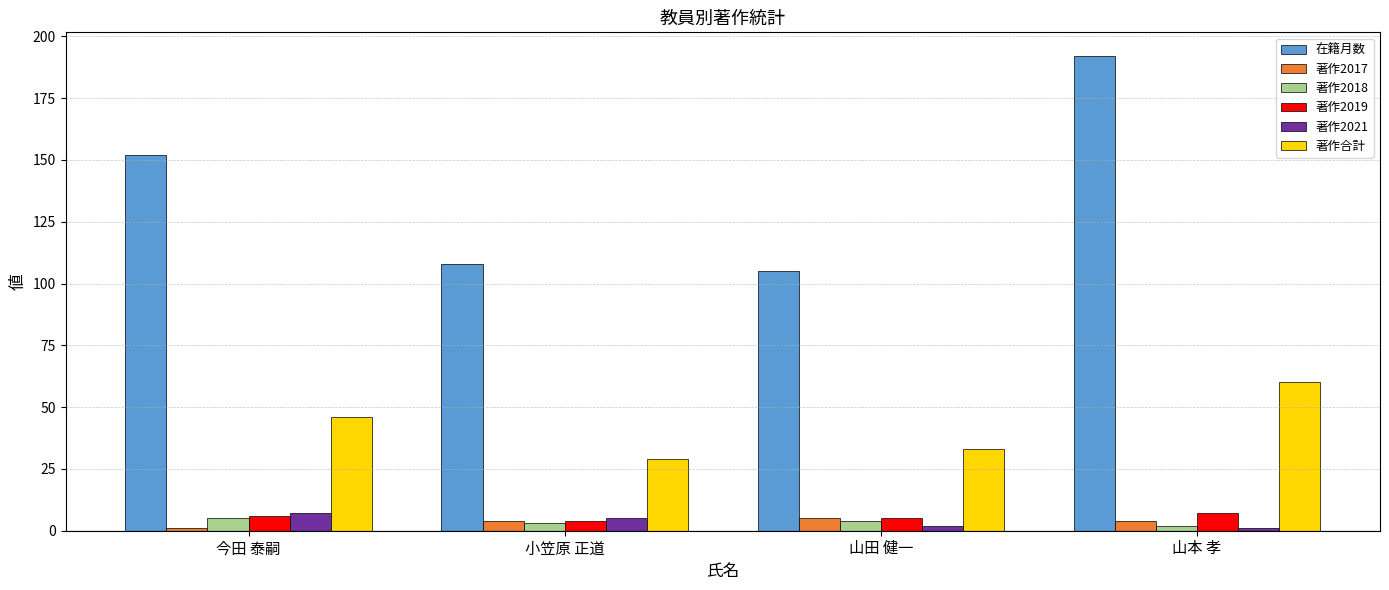

List the labels in order of 在籍月数 value, largest first.

山本 孝, 今田 泰嗣, 小笠原 正道, 山田 健一